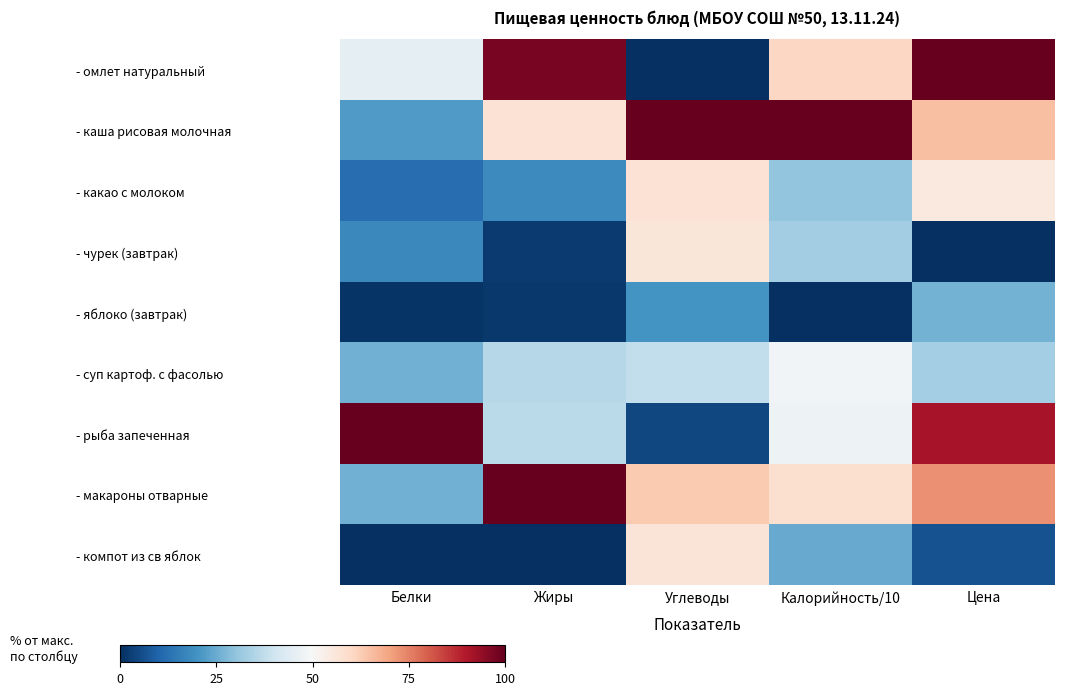

At Цена, list the series in order from smallest to largest.

- чурек (завтрак), - компот из св яблок, - яблоко (завтрак), - суп картоф. с фасолью, - какао с молоком, - каша рисовая молочная, - макароны отварные, - рыба запеченная, - омлет натуральный